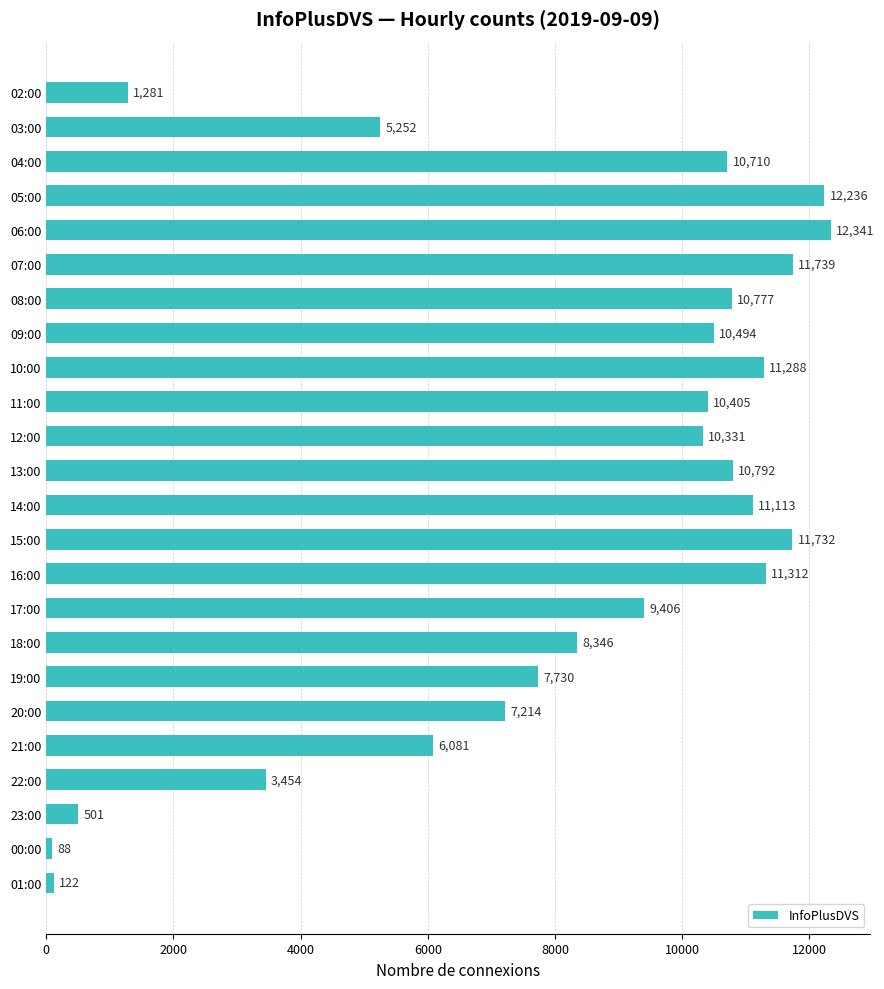

What is the label of the 21st bar from the top?

22:00